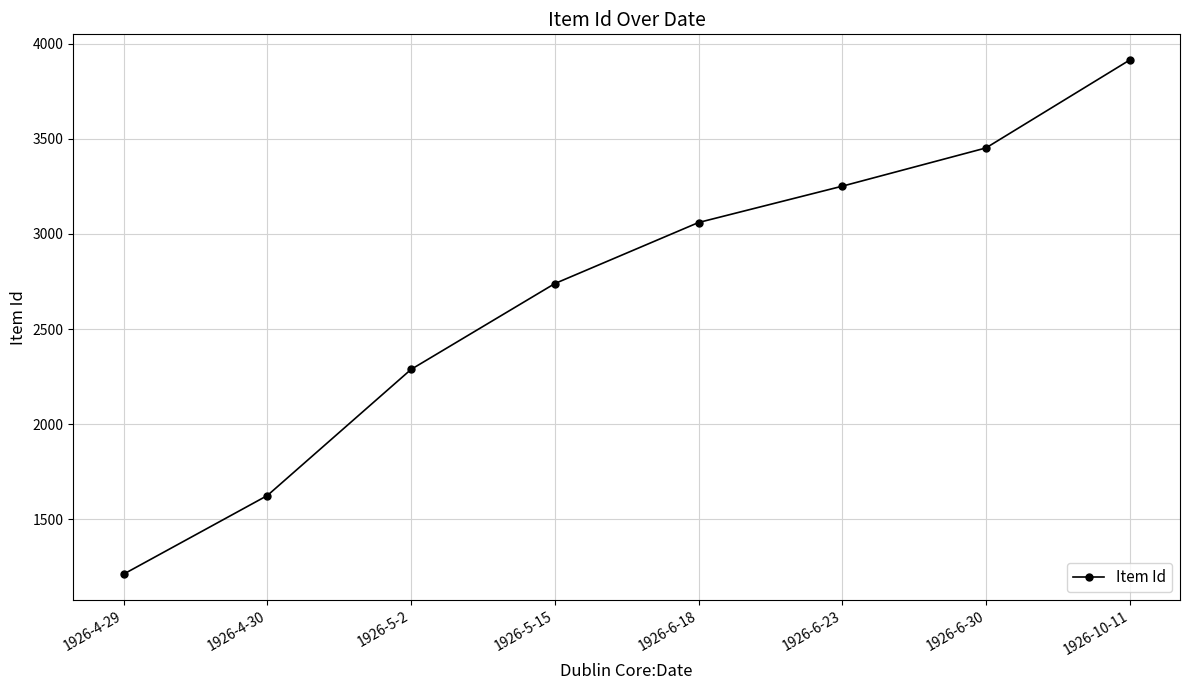

How many values are below 3060?

4